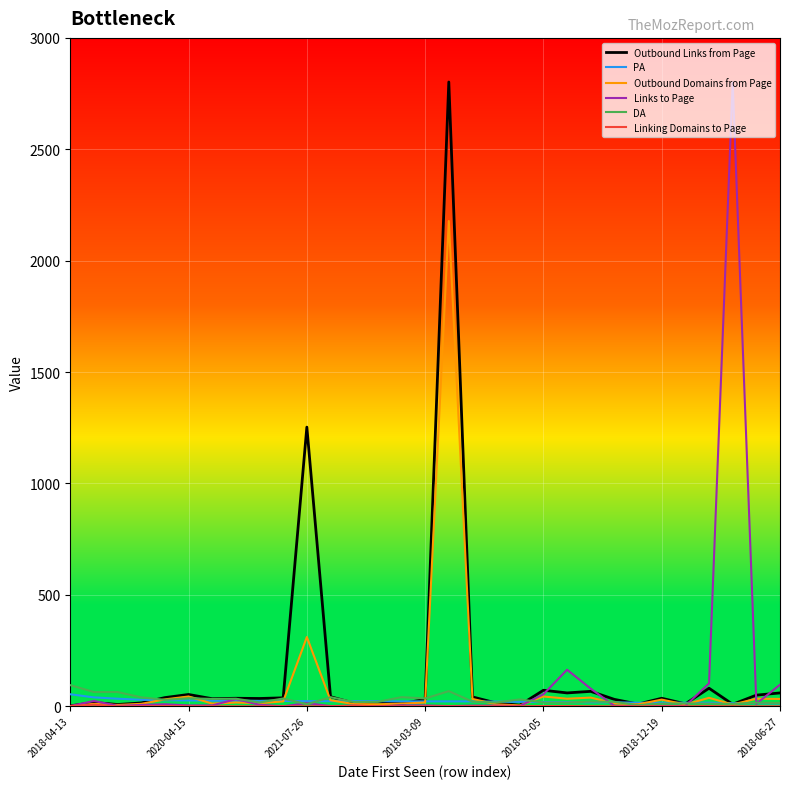

What is the greatest value displayed?

2802